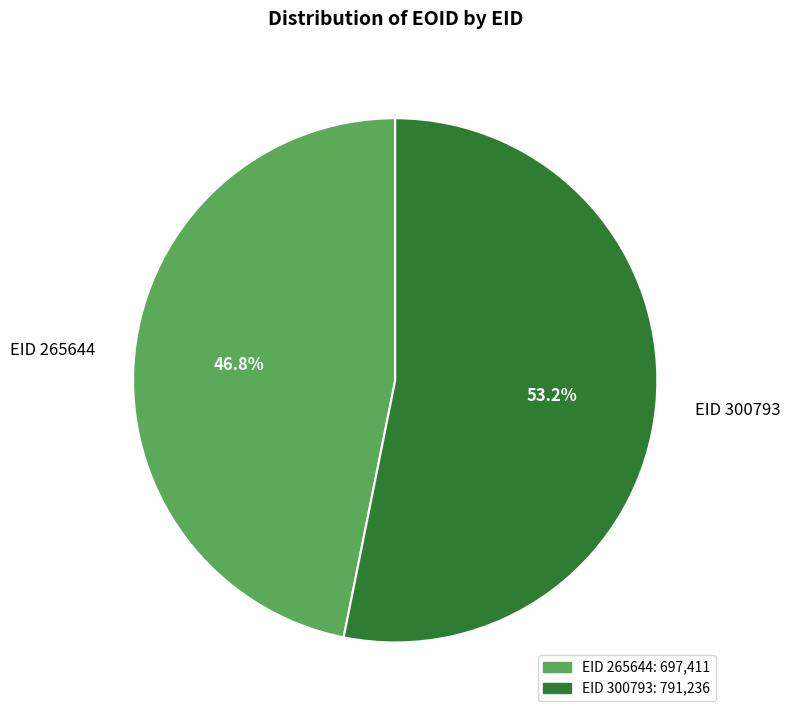

How much of the chart is everything except EID 300793?

46.8%